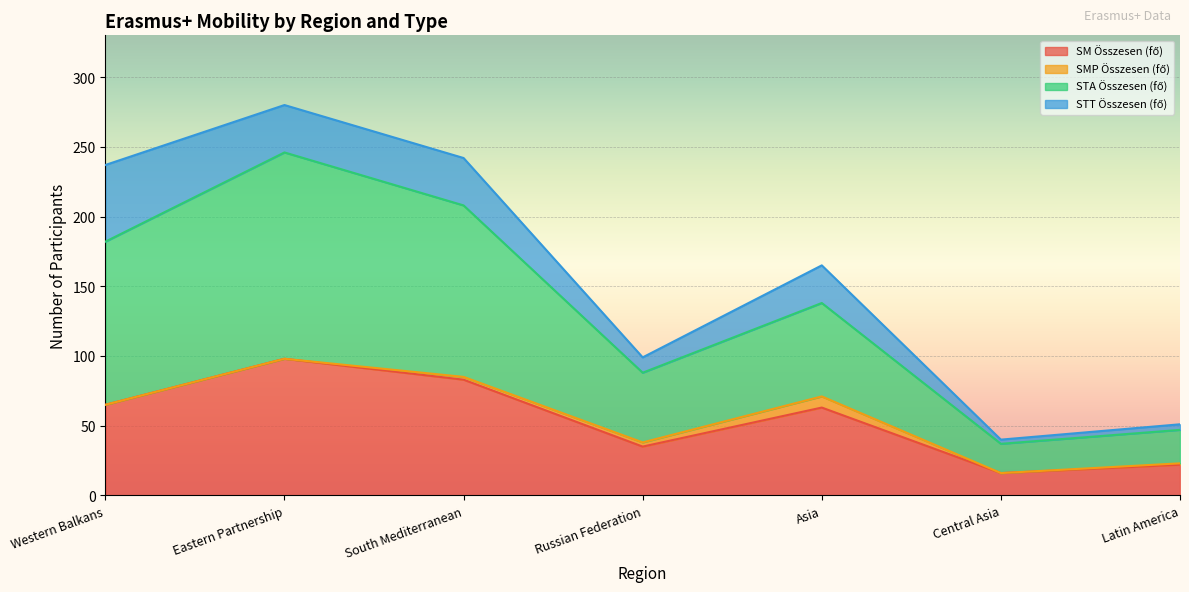

True or false: SM Összesen (fő) and STA Összesen (fő) intersect in this chart.

False